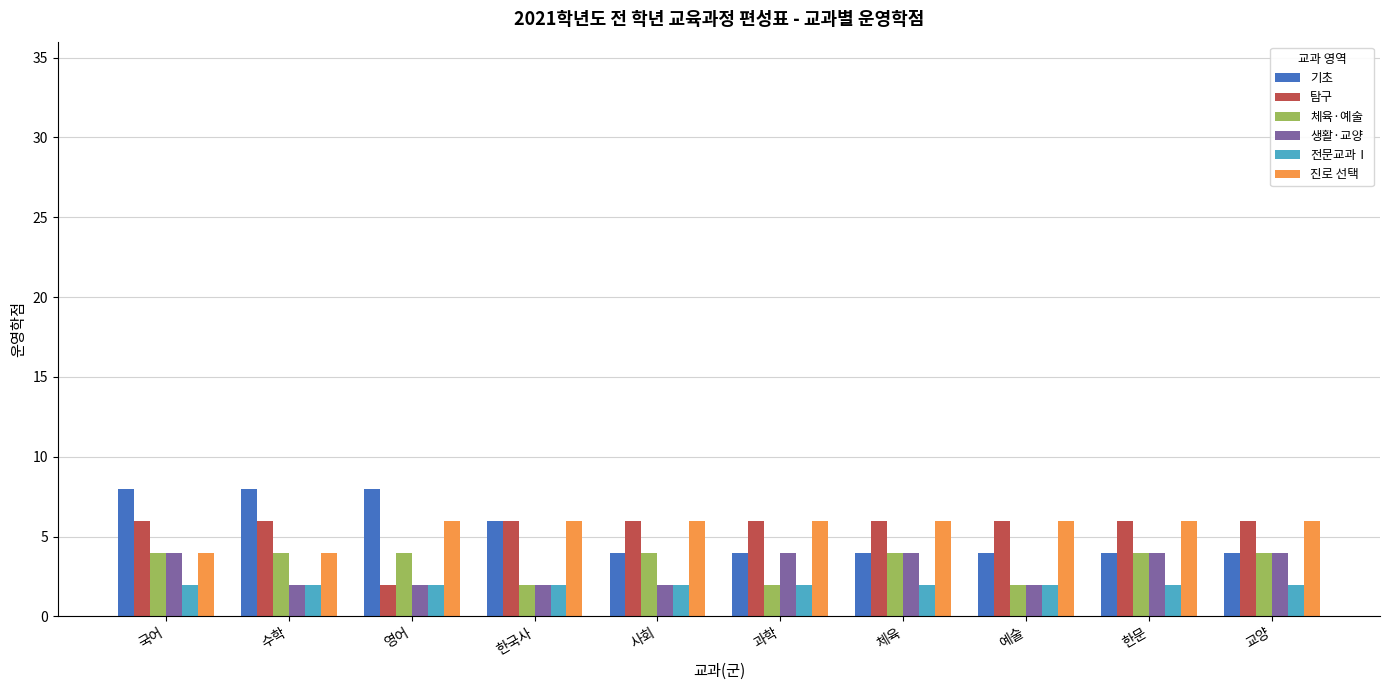

What is the spread (max minus min) of values at 한국사?

4